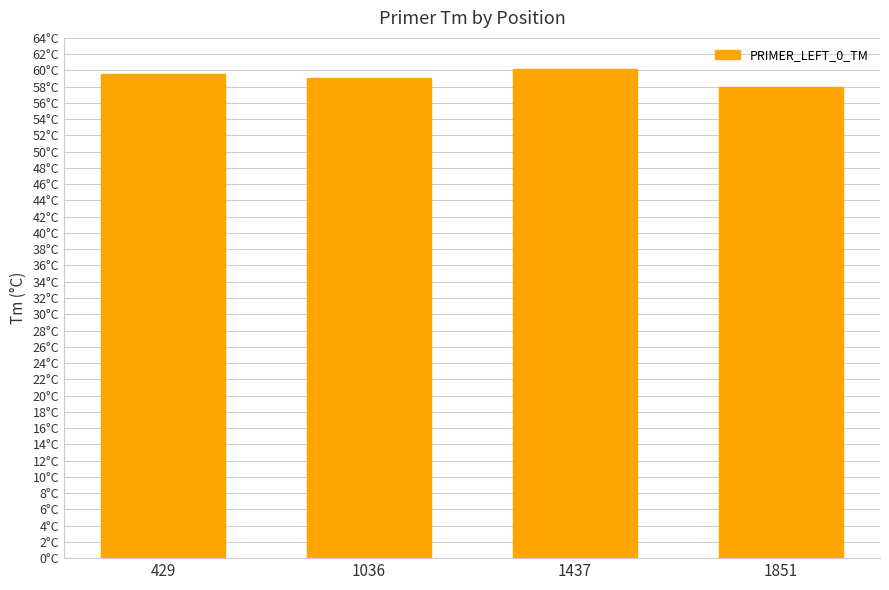

What is the value of the 4th bar from the left?

57.9